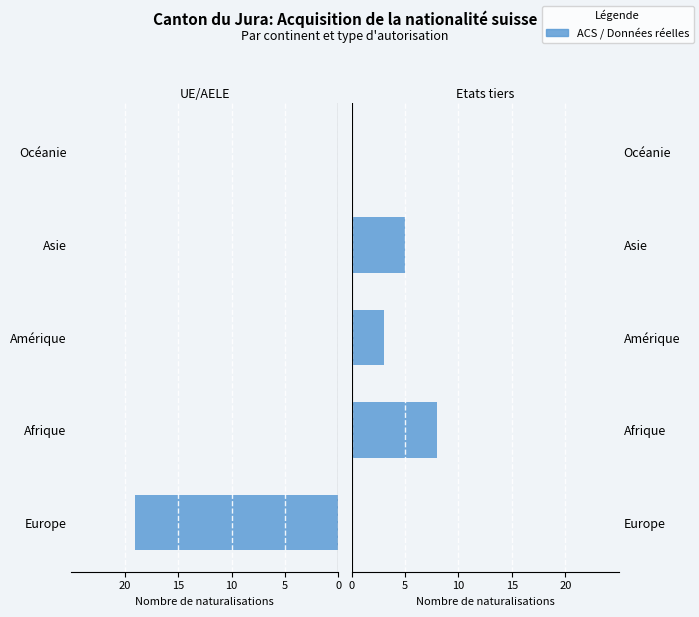

List the series in order of their overall mean, lowest first.

Etats tiers, UE/AELE